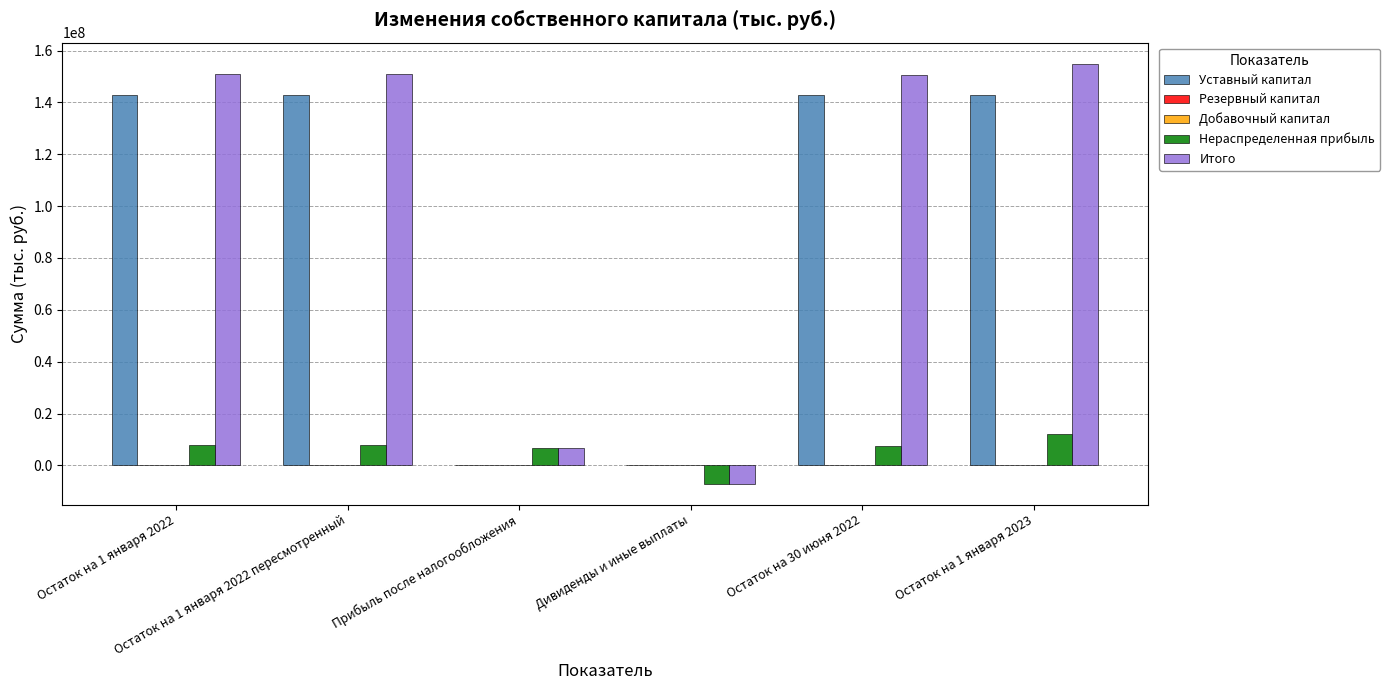

List the series in order of their peak value, highest first.

Итого, Уставный капитал, Нераспределенная прибыль, Резервный капитал, Добавочный капитал